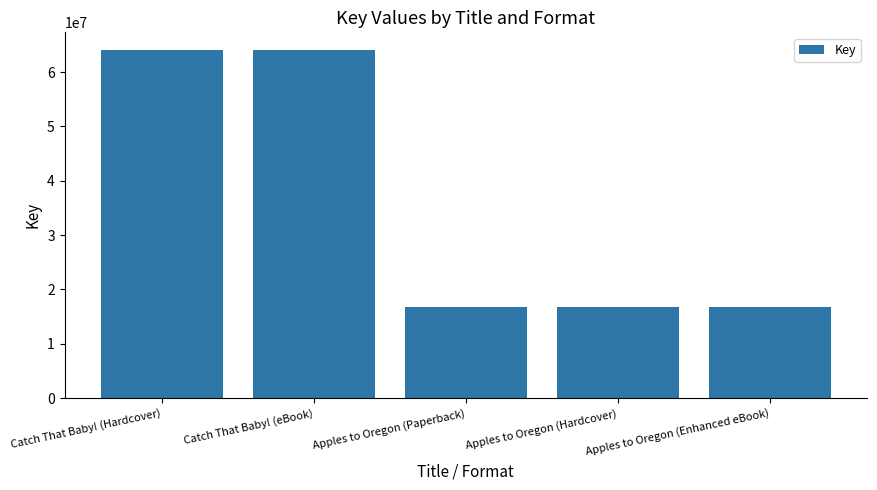

Which has a higher value, Catch That Baby! (eBook) or Apples to Oregon (Paperback)?

Catch That Baby! (eBook)